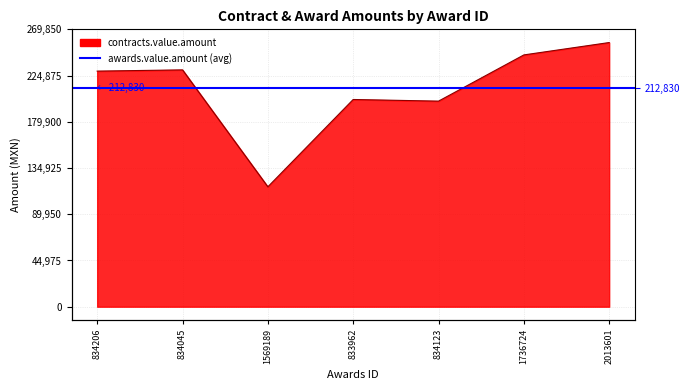

What value does the data have at 834045, to the nearest 10?

230400